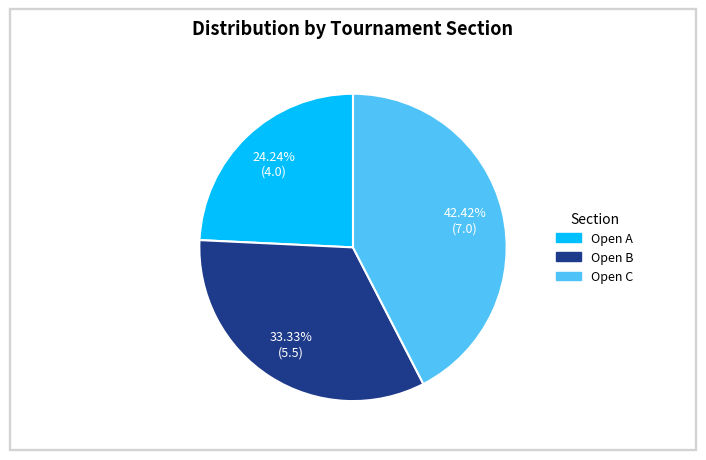

The Open C slice represents 37% of the pie. True or false?

False